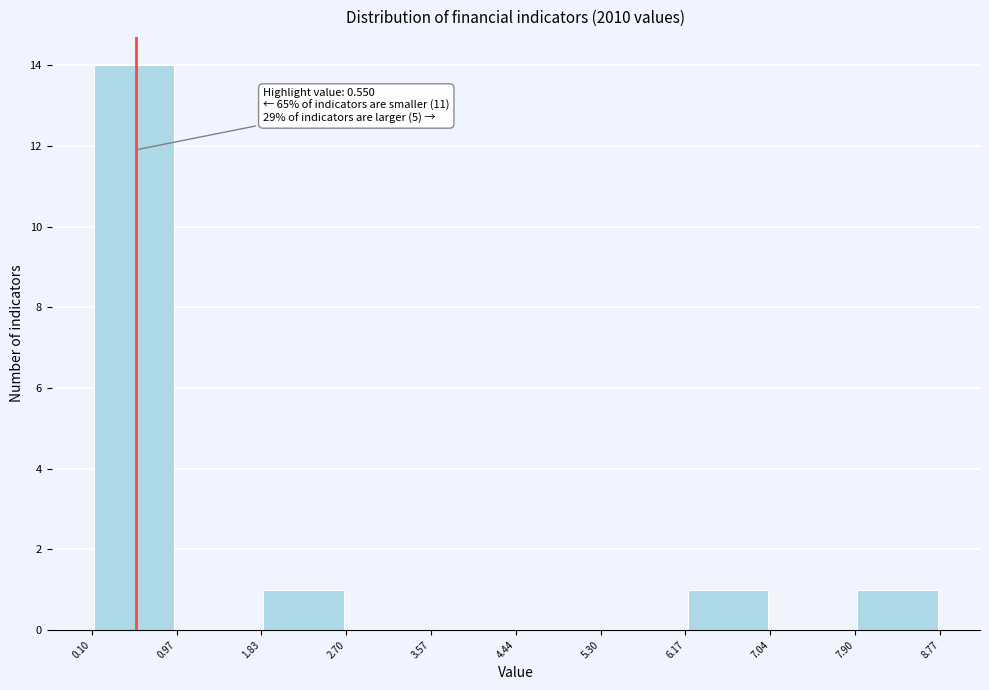

Over which range of the x-axis is the bar tallest?

0.10 to 0.97